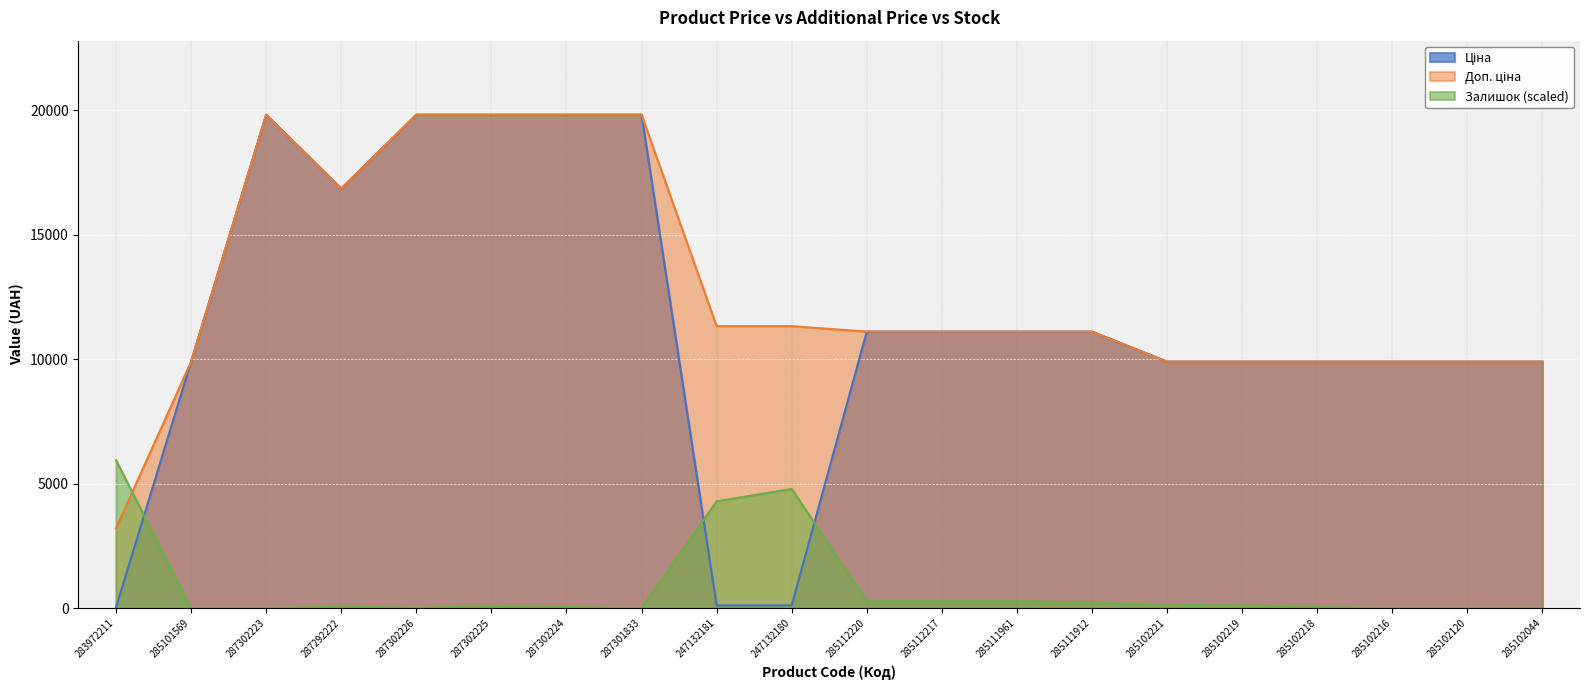

Is the value of Доп. ціна at 285112217 greater than the value of Залишок at 247132180?

Yes